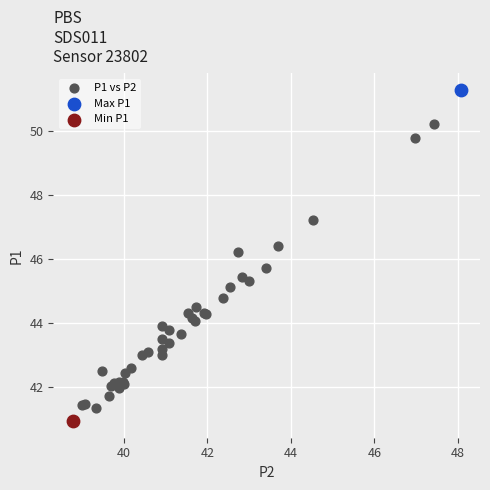

What are all the series names shown in the legend?

P1 vs P2, Max P1, Min P1